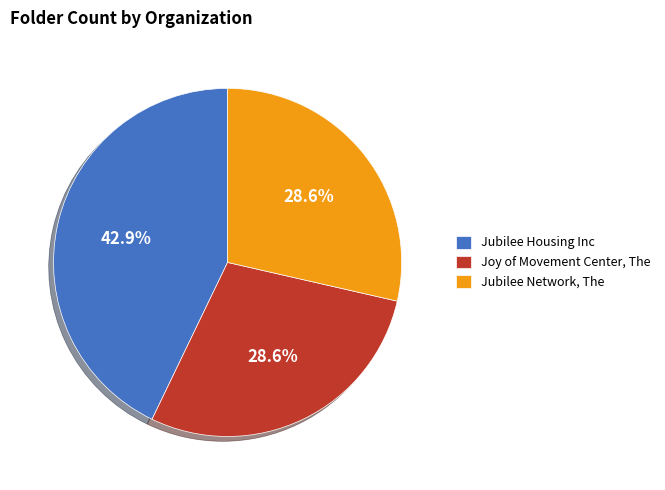

How much of the chart is everything except Jubilee Network, The?

71.4%